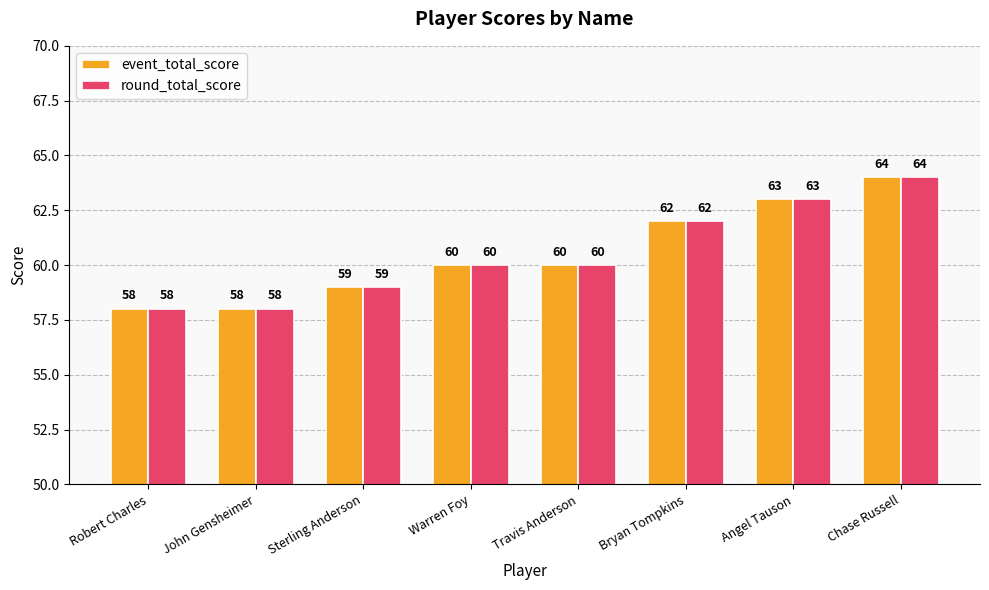

True or false: round_total_score has a value of 62 at Bryan Tompkins.

True